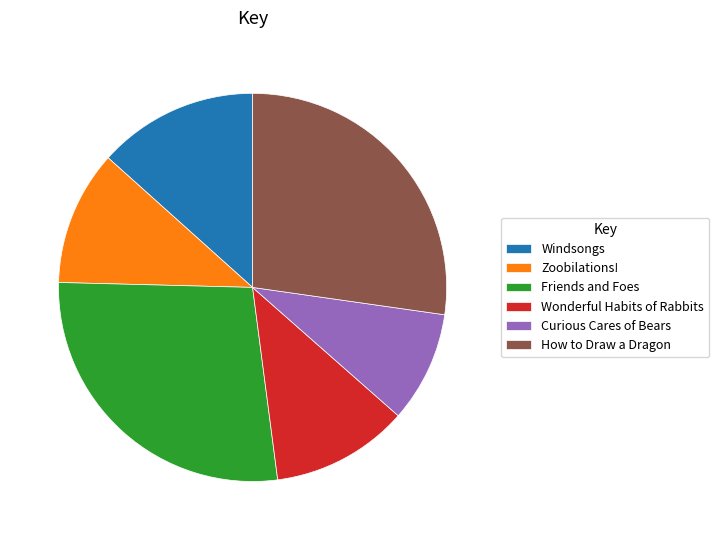

What is the ratio of the value at Zoobilations! to the value at Curious Cares of Bears?

1.2